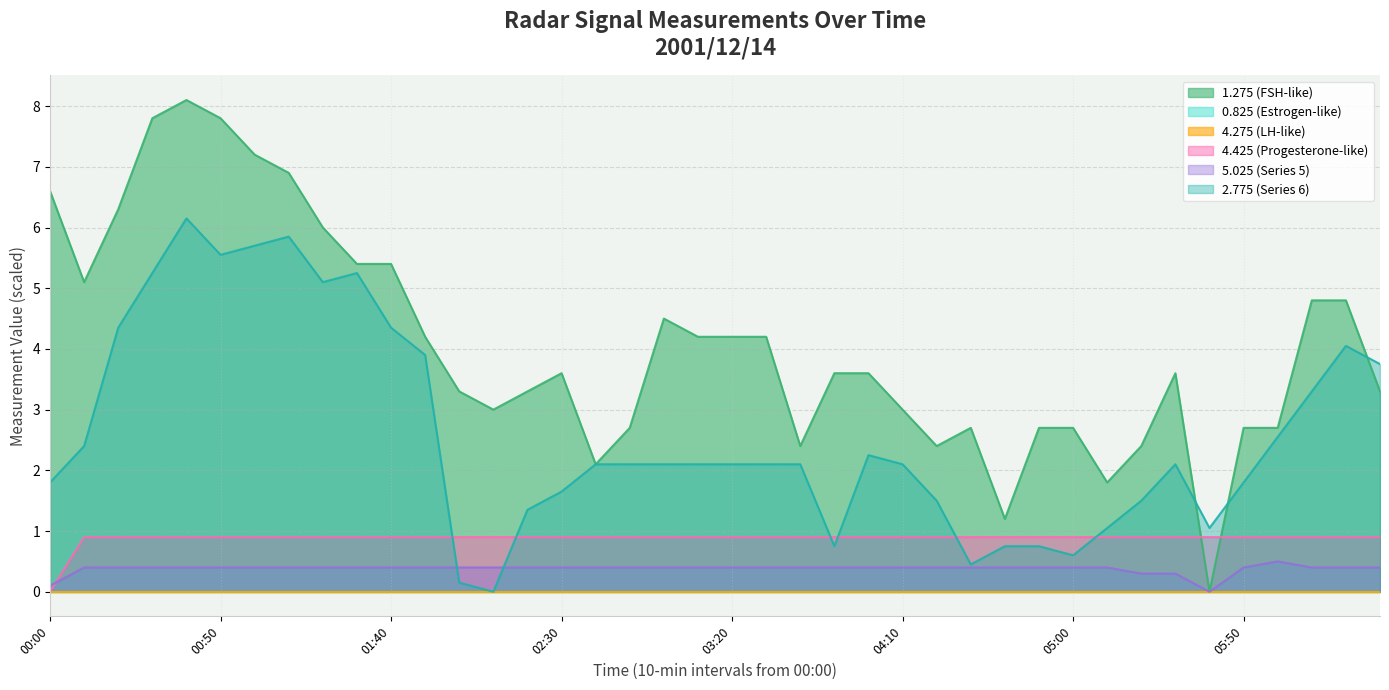

How many interior local peaks does the 5.025 series have?

1